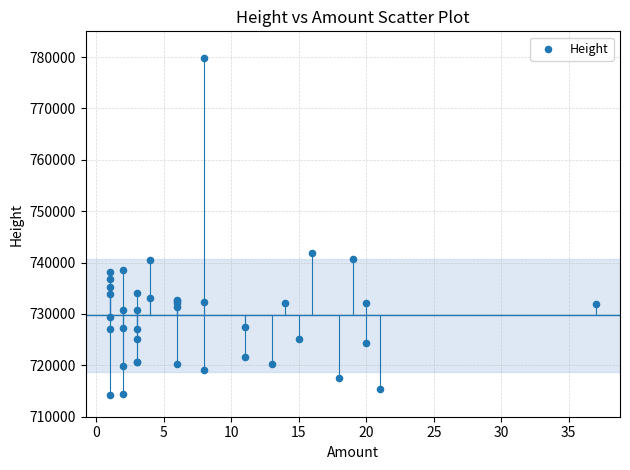

What Y value in the scatter plot is closest to 747063?

741772